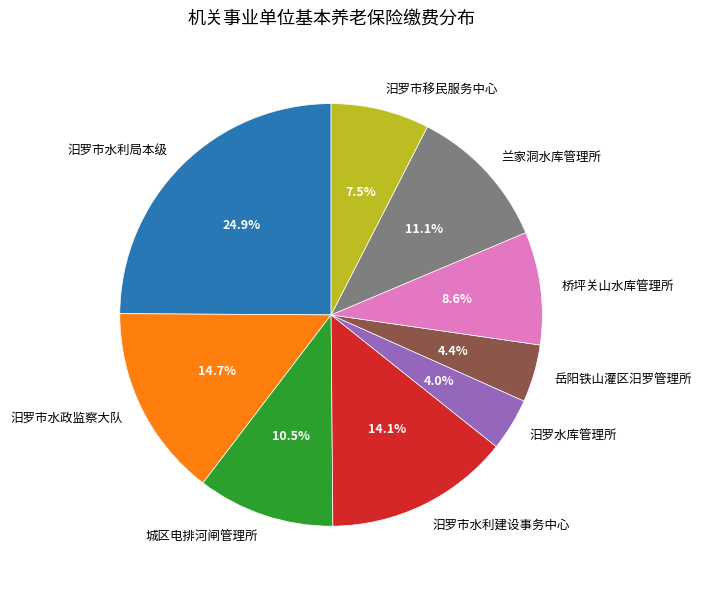

Which category has the biggest portion of the pie?

汨罗市水利局本级